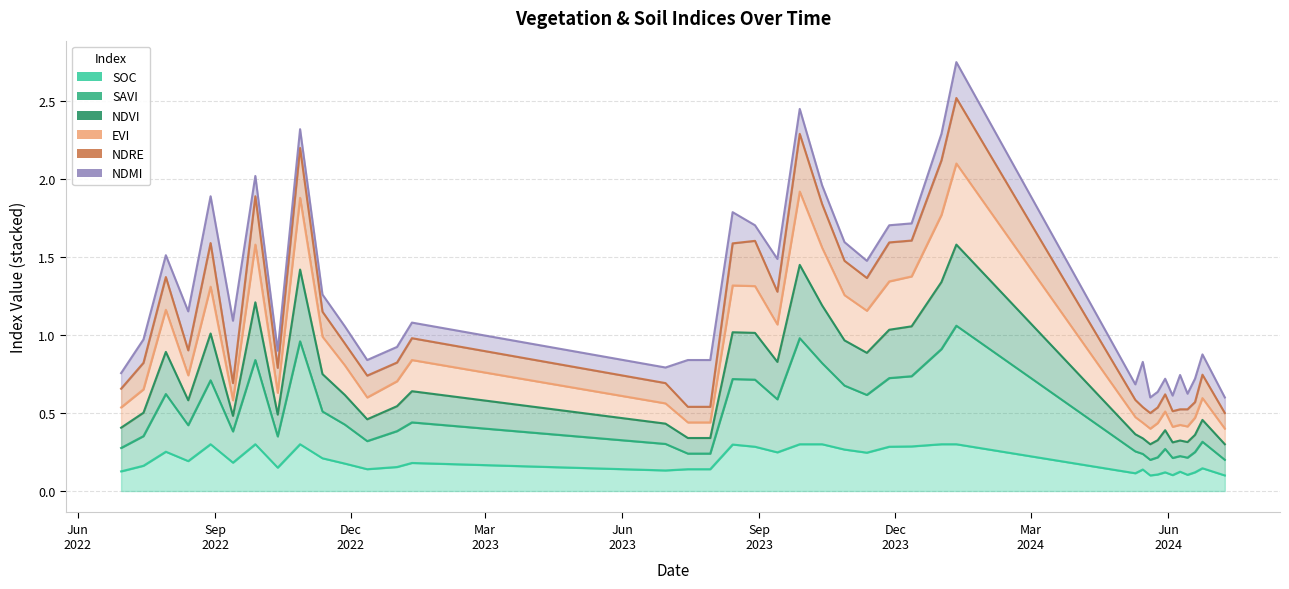

The value of savi at 15-05-2024 is 0.0. True or false?

False